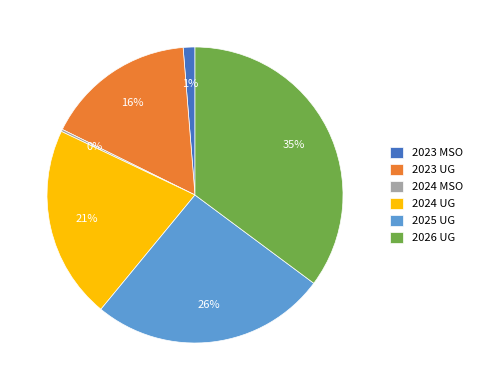

True or false: 2025 UG accounts for 17% of the total.

False